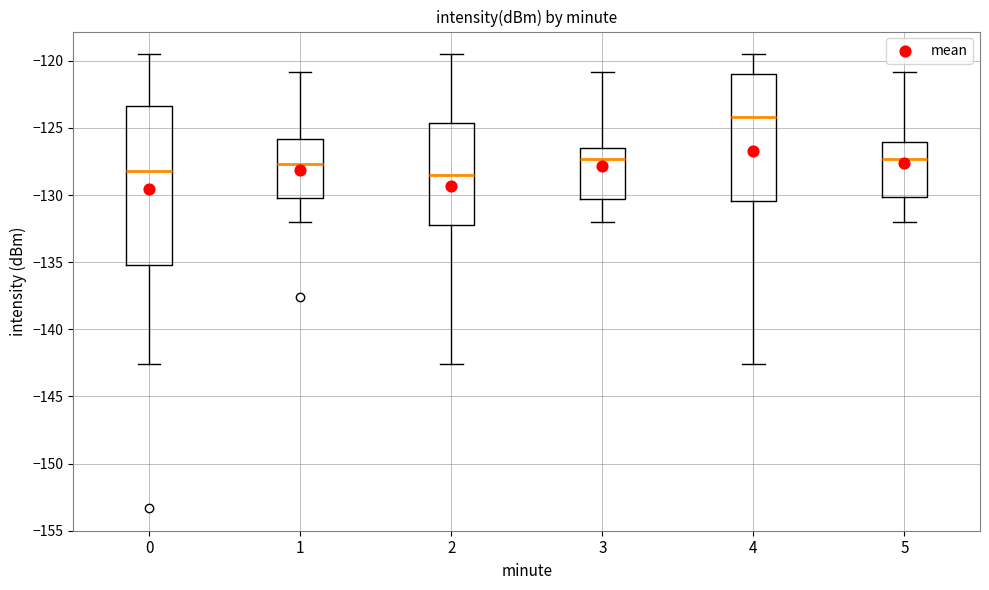

Reading left to right, transcribe this box plot: for each box, give where its median line is, the range the box spans, and where its two whiskers end, as read against the y-axis. The values are not printed on the chart, so give them approximately, as read against the axis.

0: median -128.0, box -135.0 to -123.5, whiskers -142.5 to -119.5
1: median -127.5, box -130.0 to -126.0, whiskers -132.0 to -121.0
2: median -128.5, box -132.0 to -124.5, whiskers -142.5 to -119.5
3: median -127.5, box -130.5 to -126.5, whiskers -132.0 to -121.0
4: median -124.0, box -130.5 to -121.0, whiskers -142.5 to -119.5
5: median -127.5, box -130.0 to -126.0, whiskers -132.0 to -121.0